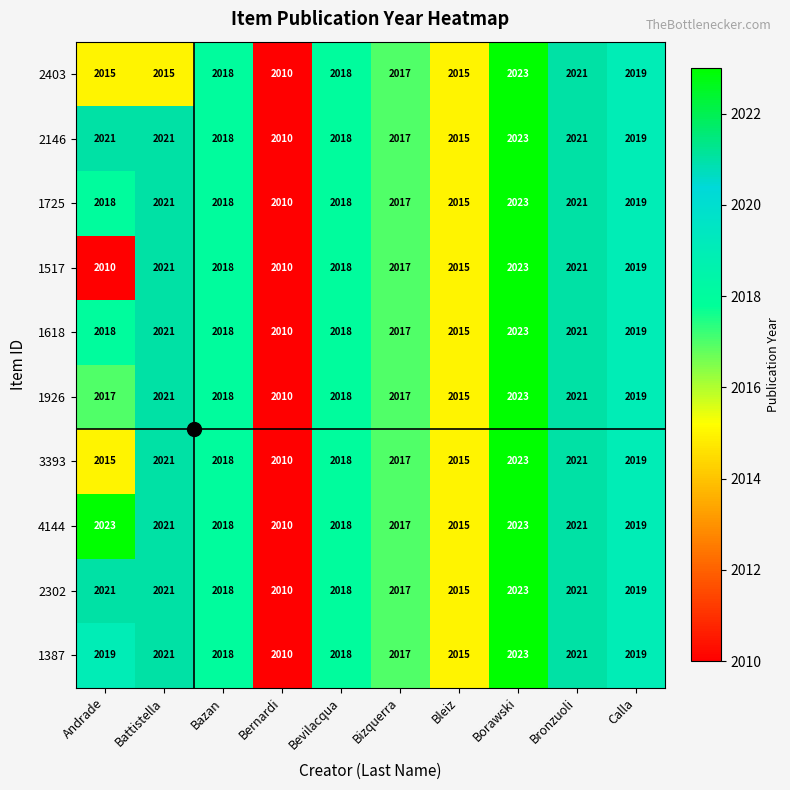

How many categories are shown in the chart?

10